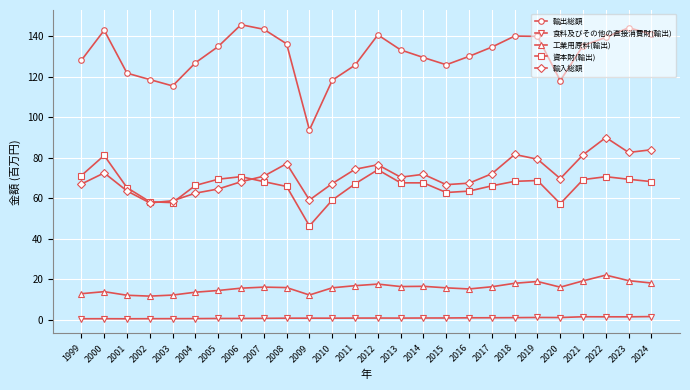

How many lines are shown in the chart?

5